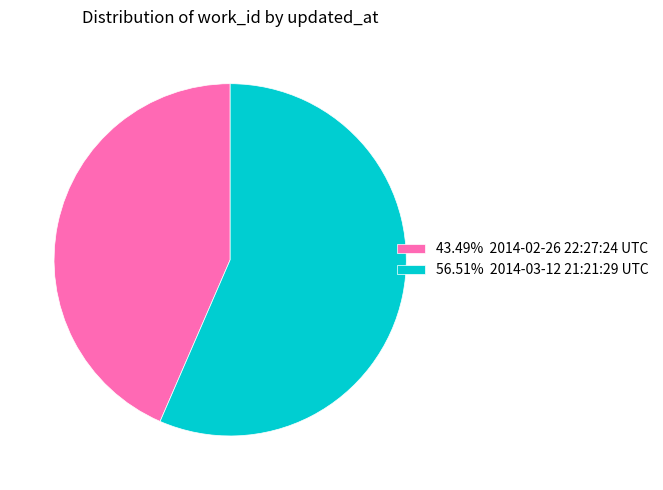

Approximately how many times larger is the value at 43.49% 2014-02-26 22:27:24 UTC compared to 56.51% 2014-03-12 21:21:29 UTC?

0.8